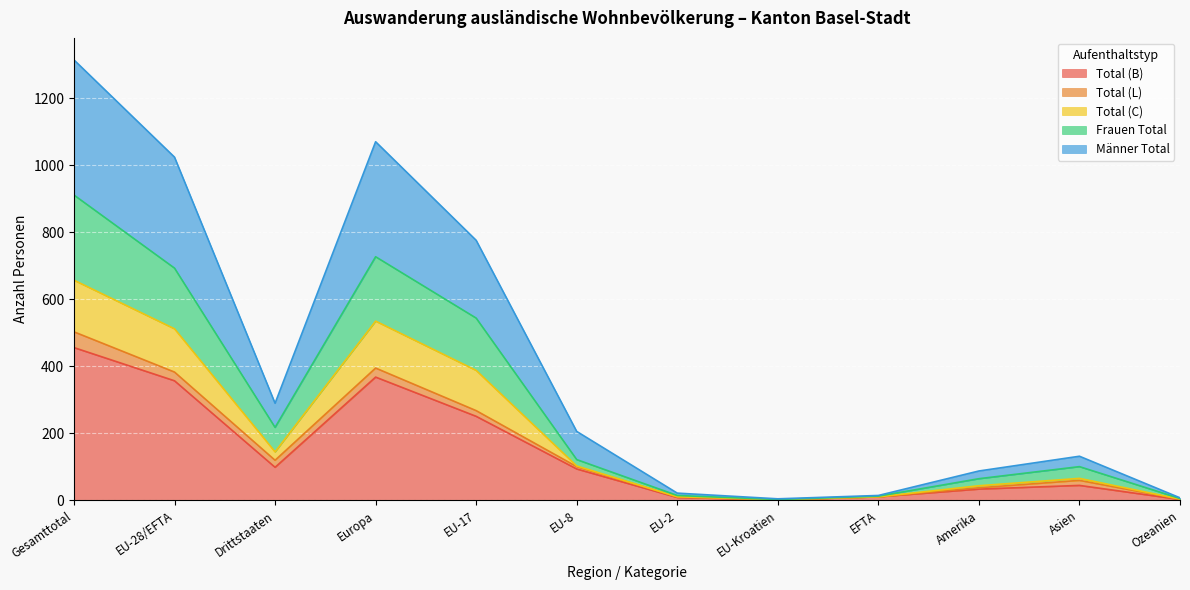

Where is the first local minimum for Total (B)?

Drittstaaten